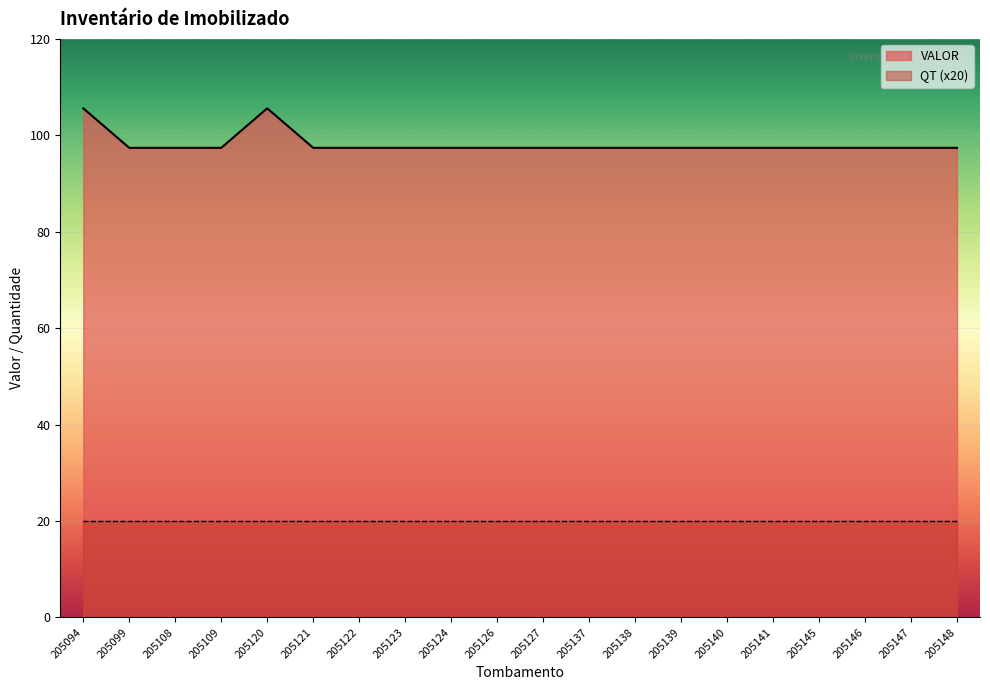

Reading left to right, extract all data points from this chart.

105.6	97.4	97.4	97.4	105.6	97.4	97.4	97.4	97.4	97.4	97.4	97.4	97.4	97.4	97.4	97.4	97.4	97.4	97.4	97.4